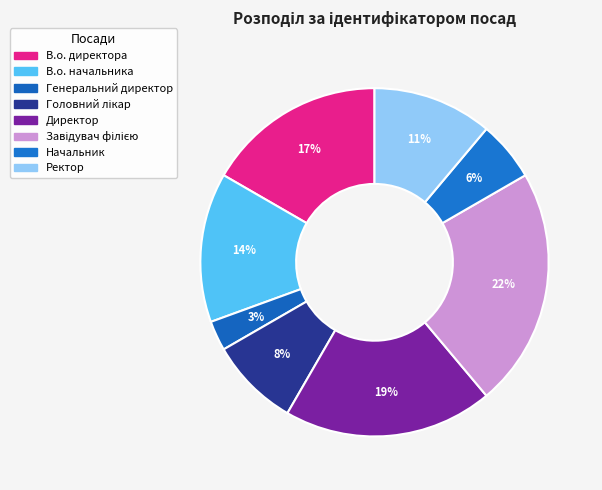

How many slices are in this pie chart?

8